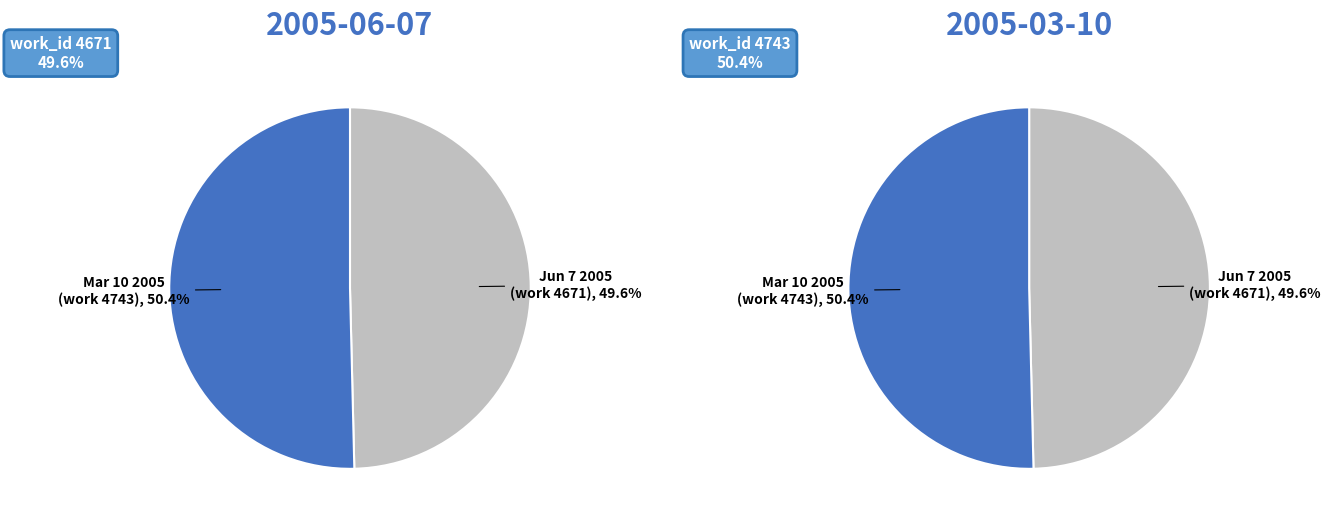

The 2005-06-07 slice represents 50% of the pie. True or false?

True